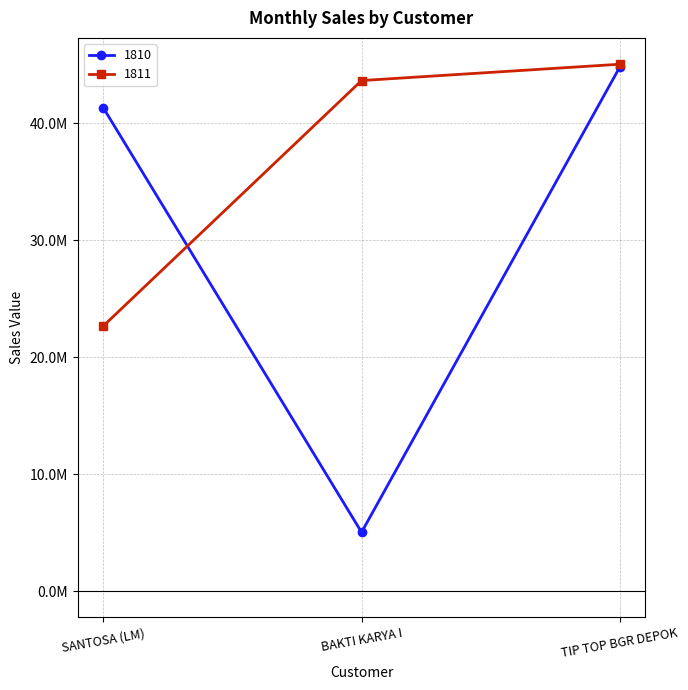

Rank the categories by 1811 value from lowest to highest.

SANTOSA (LM), BAKTI KARYA I, TIP TOP BGR DEPOK